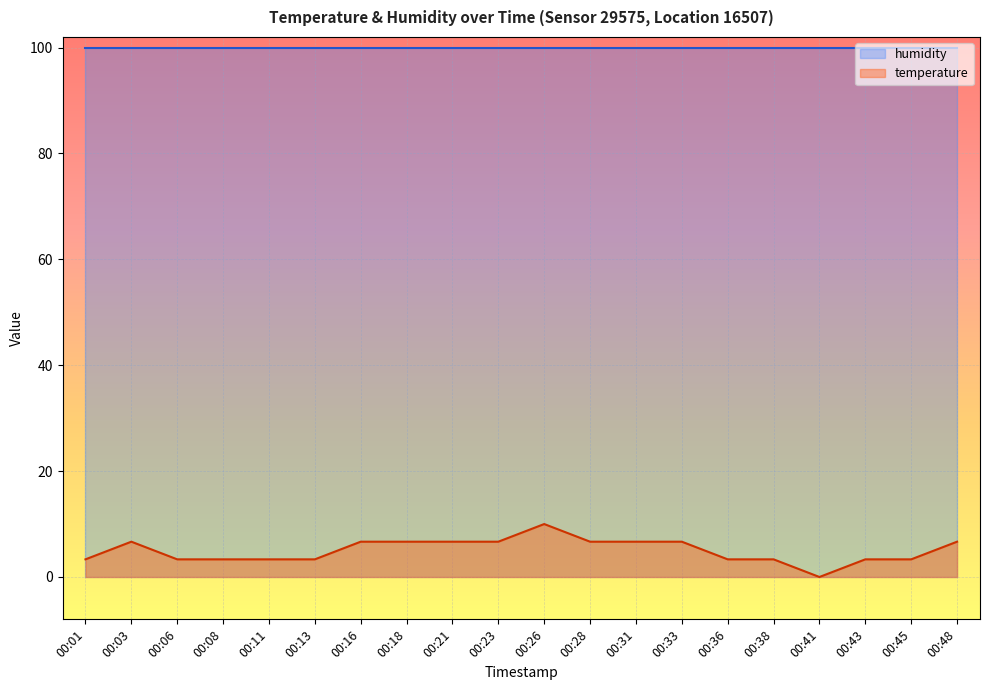

What is the average value?

5.0